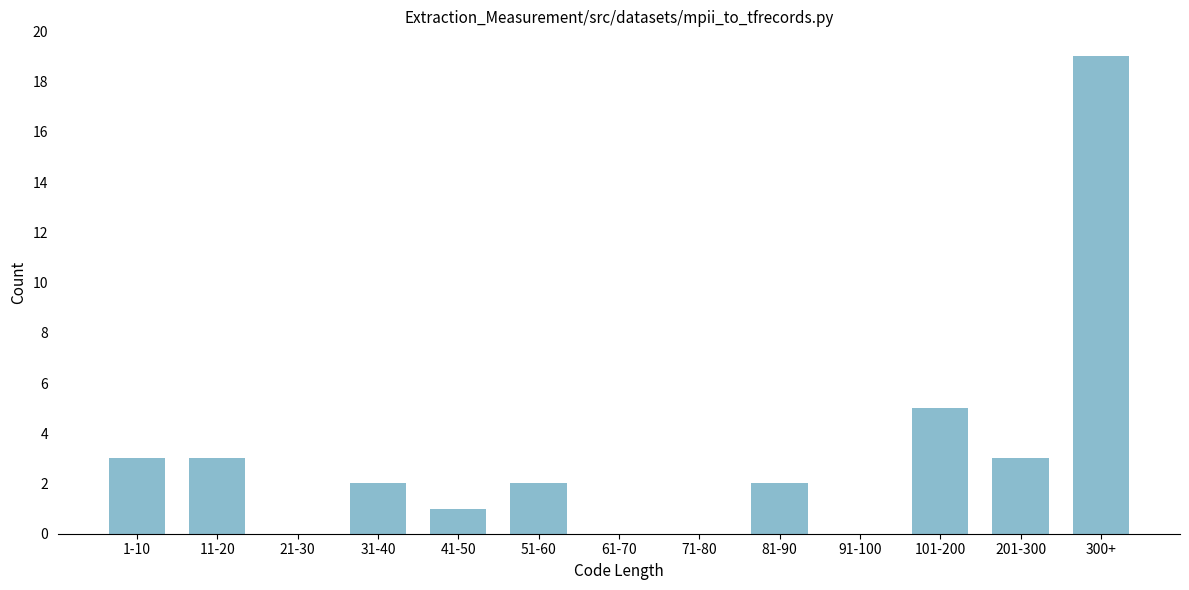

Reading left to right, transcribe all the data shown in this chart.

1-10=3	11-20=3	21-30=0	31-40=2	41-50=1	51-60=2	61-70=0	71-80=0	81-90=2	91-100=0	101-200=5	201-300=3	300+=19